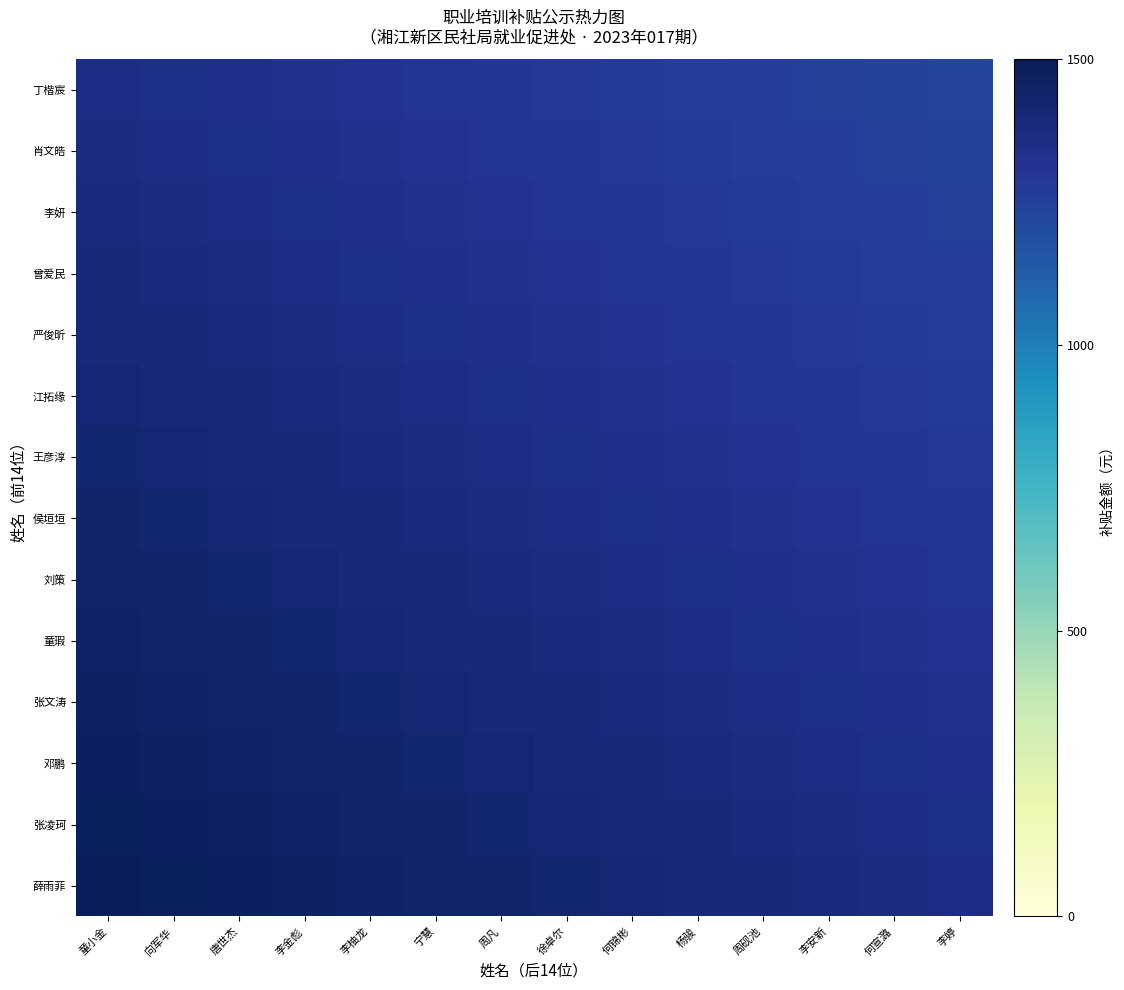

List the series in order of their peak value, highest first.

薛雨菲, 张凌珂, 邓鹏, 张文涛, 童瑕, 刘策, 侯垣垣, 王彦淳, 江拓缘, 严俊昕, 曾爱民, 李妍, 肖文皓, 丁楷宸